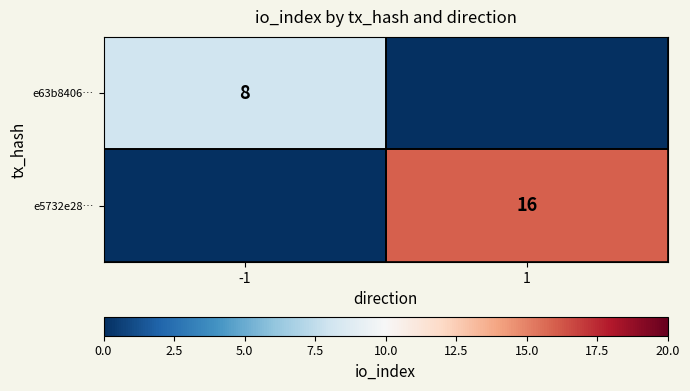

The e63b8406… series shows 14 at -1. True or false?

False